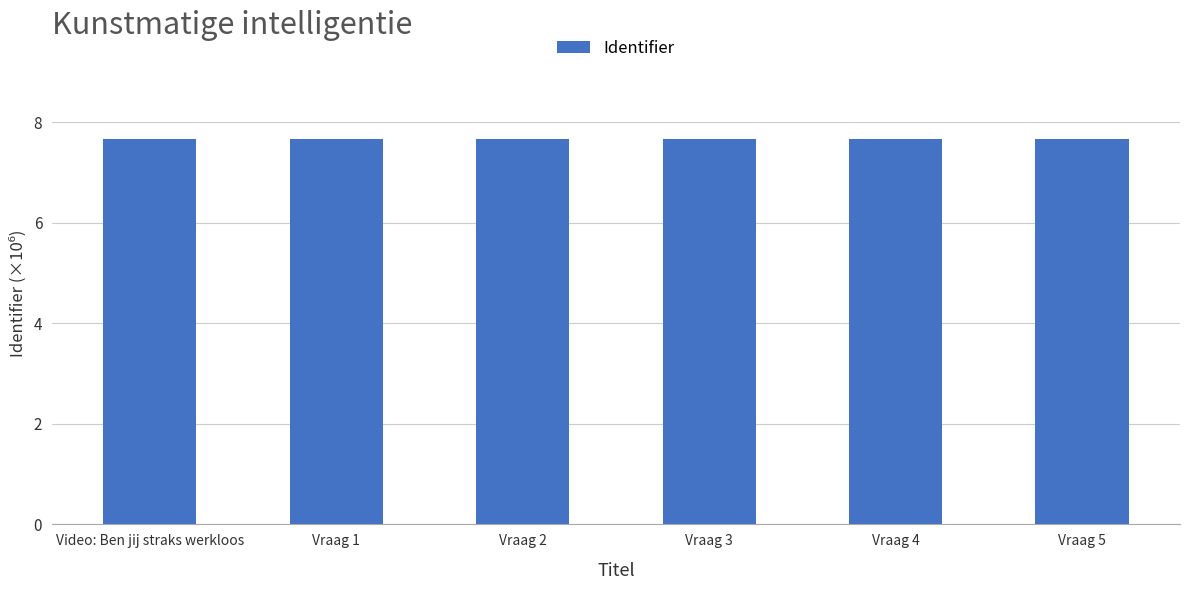

What is the ratio of the value at Video: Ben jij straks werkloos to the value at Vraag 1?

1.0